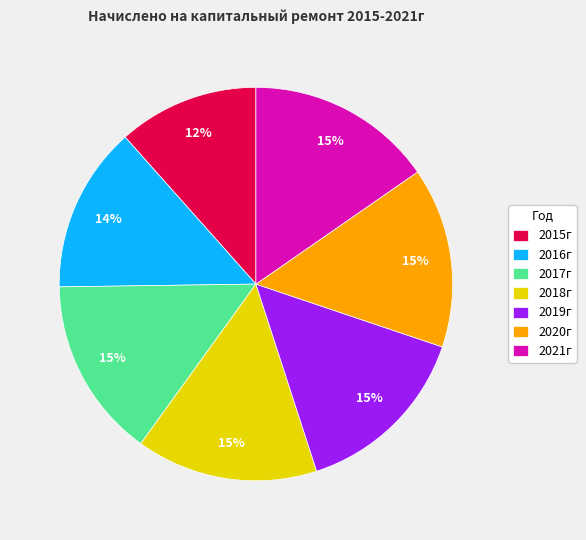

To the nearest percent, what portion does 2016г represent?

14%